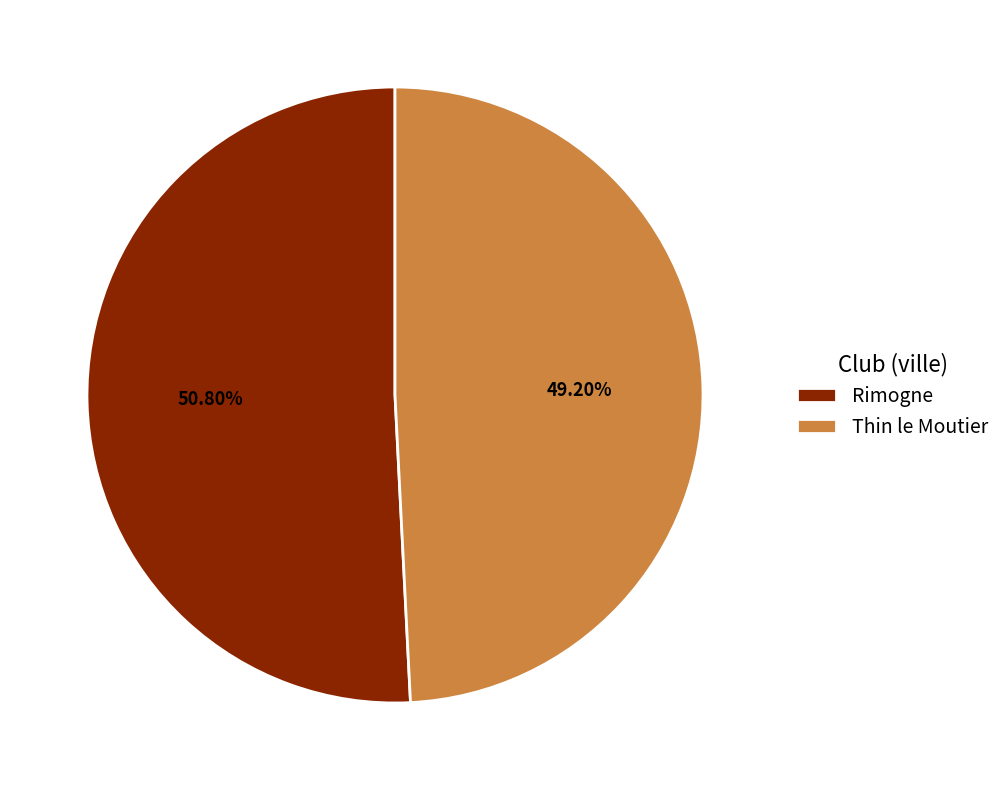

Combined, what portion of the pie is Rimogne and Thin le Moutier?

100.0%